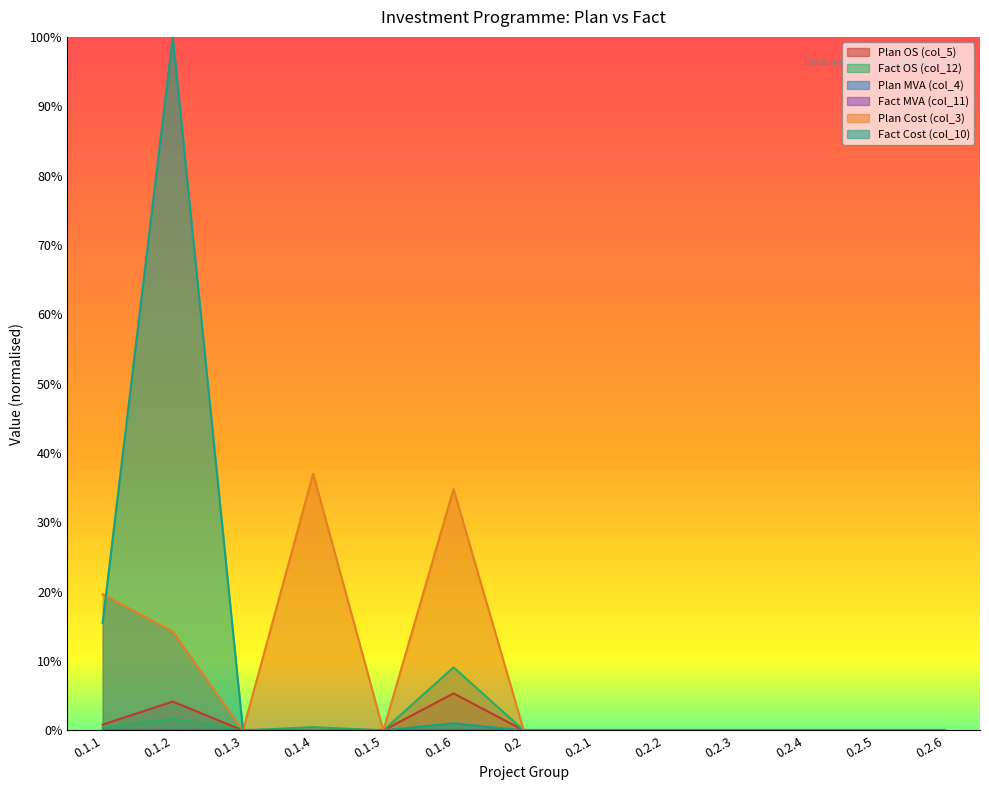

Which category has the highest value in the Plan OS (col_5) series?

0.1.6